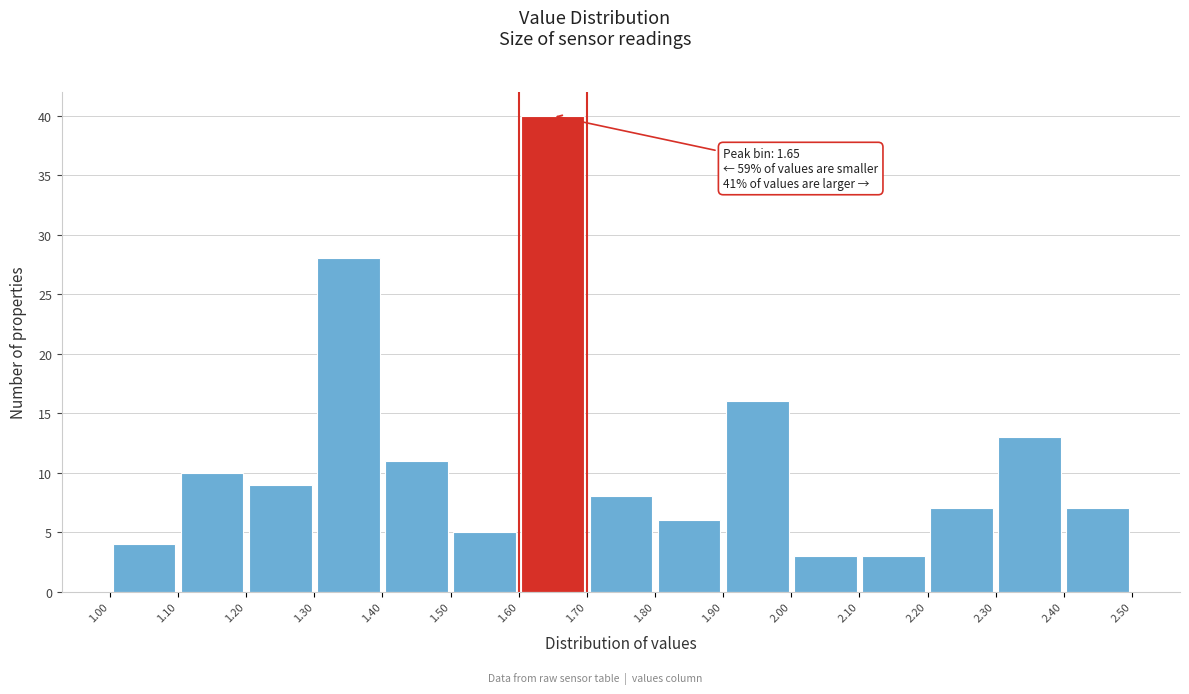

Over which range of the x-axis is the bar tallest?

1.60 to 1.70